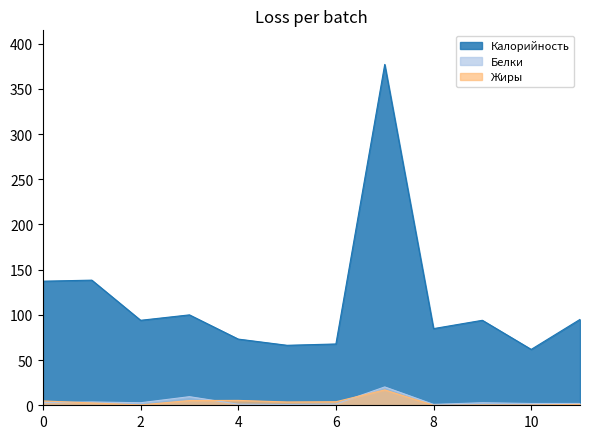

Which series has the widest spread of values?

Калорийность